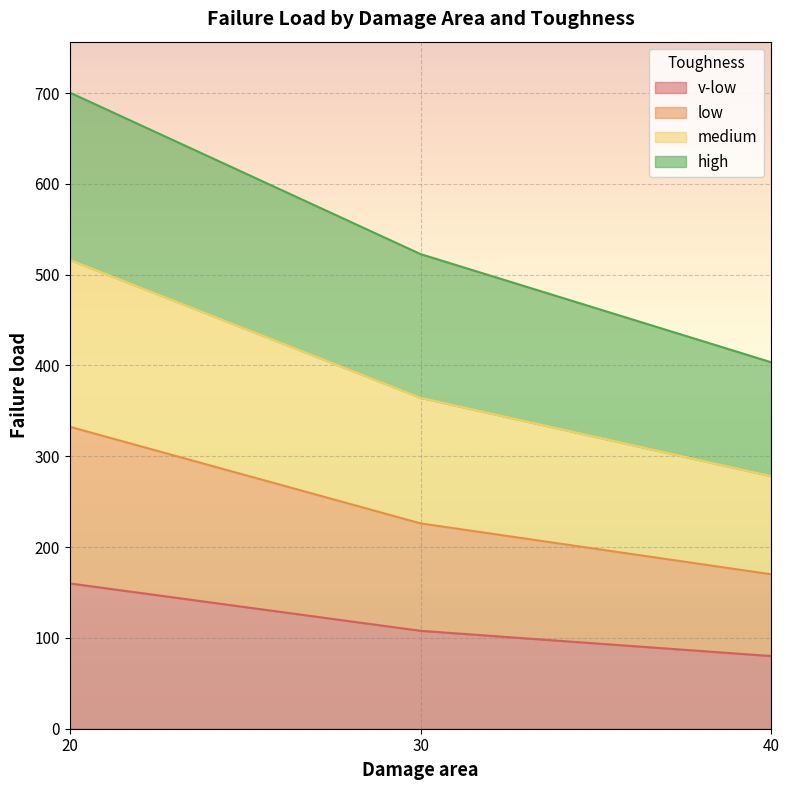

True or false: v-low has a value of 107.8 at 30.

True